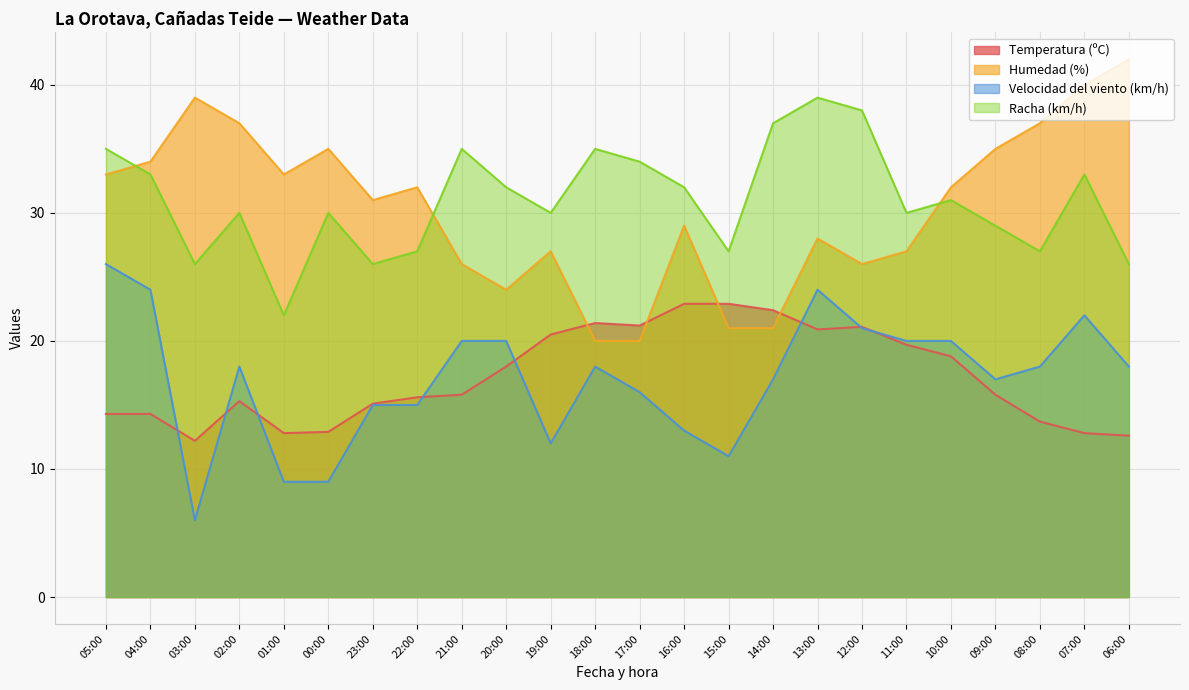

How many lines are shown in the chart?

4